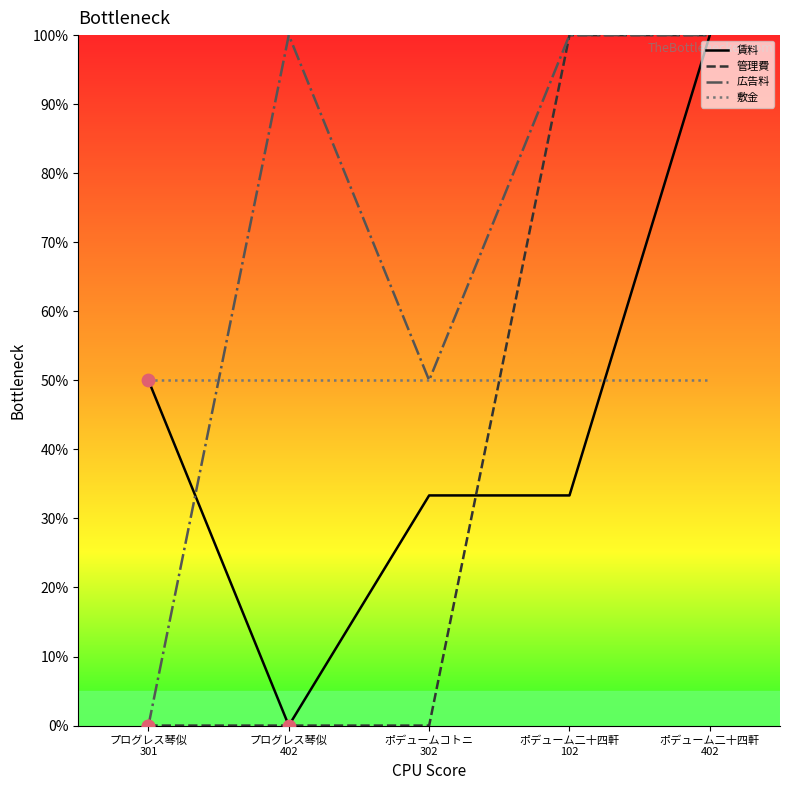

Which series has the largest total across all categories?

広告料